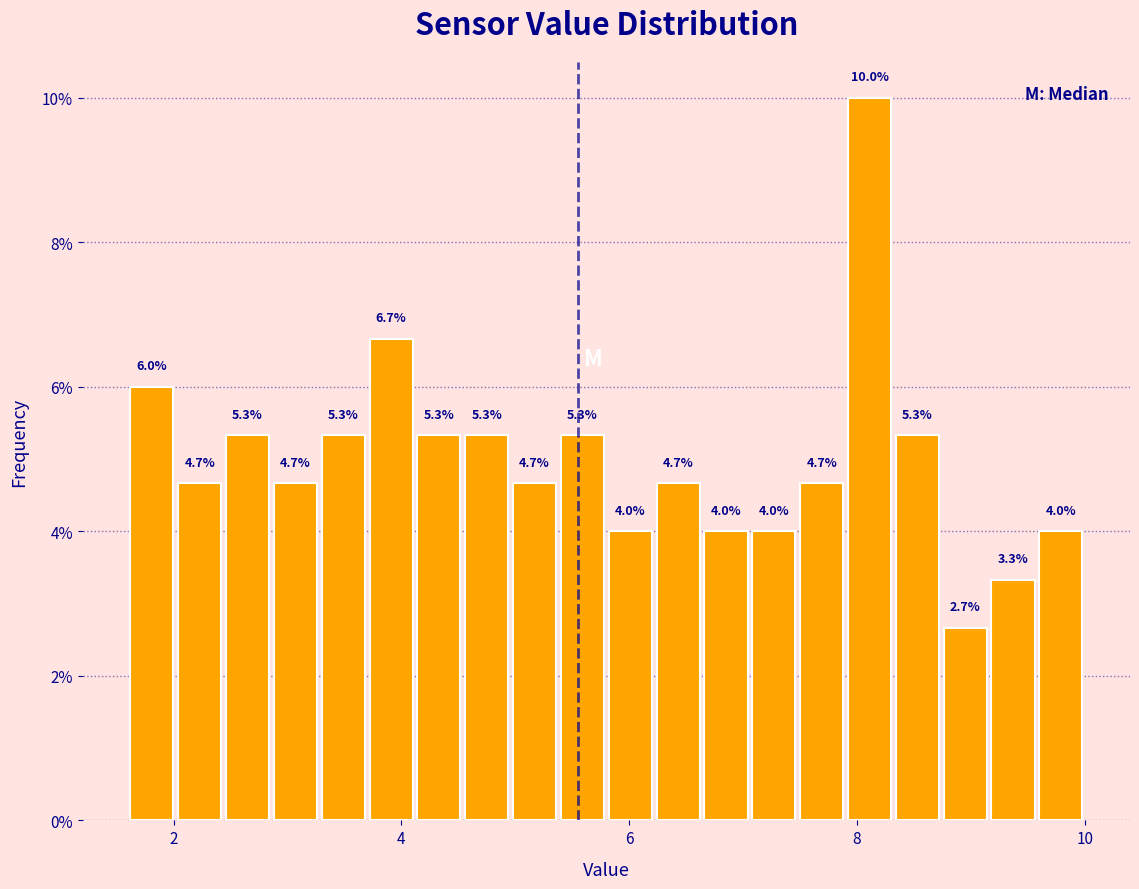

Around what value on the x-axis is the tallest bar? Give the approximate position of its centre, as read against the axis.

8.2